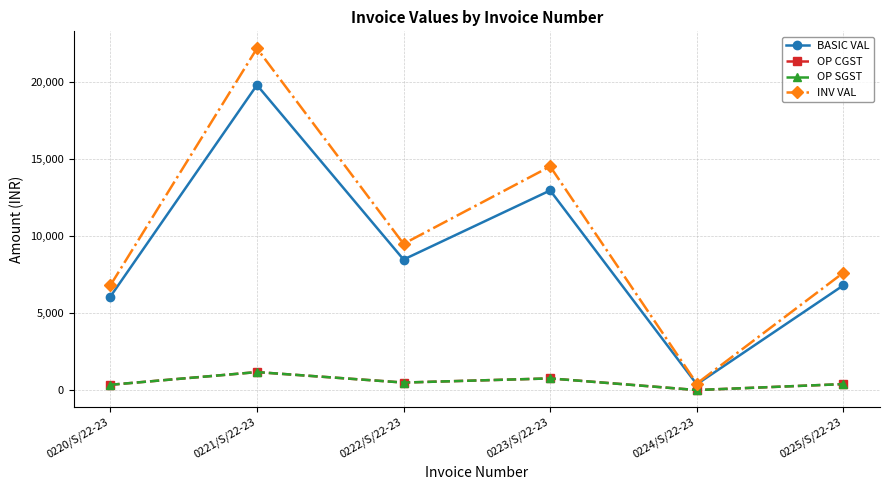

True or false: OP SGST and INV VAL cross at least once.

False